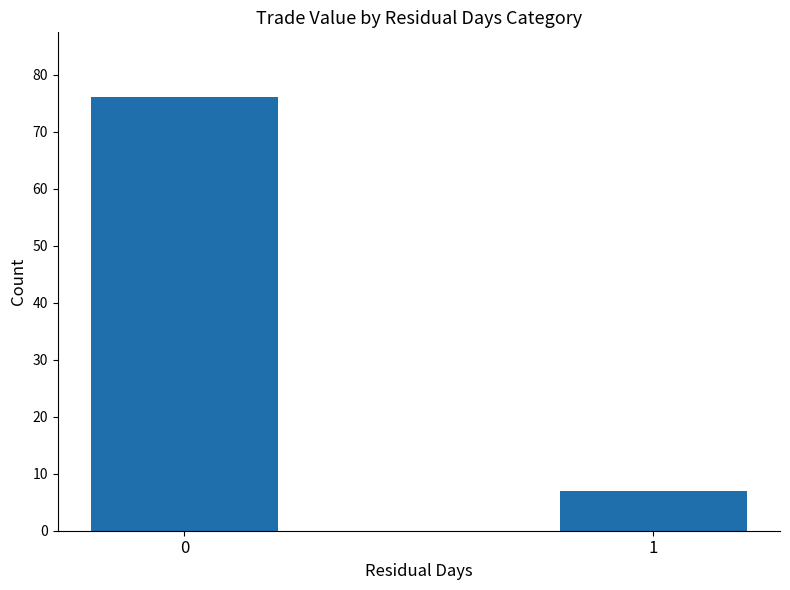

Does the chart contain stacked bars?

No